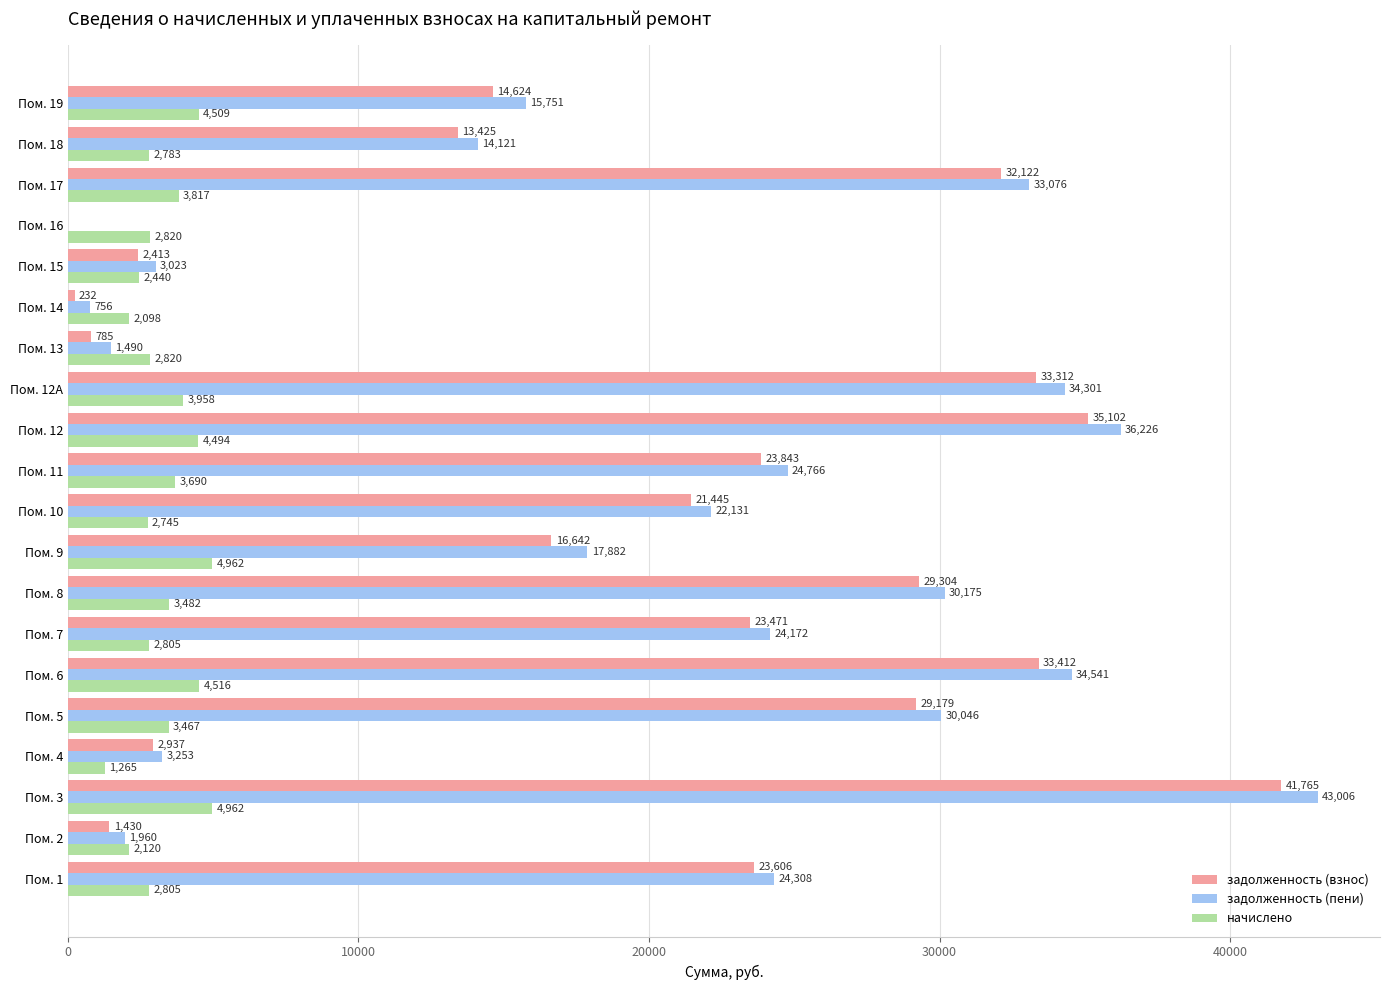

At which category is the sum across all series the highest?

Пом. 3